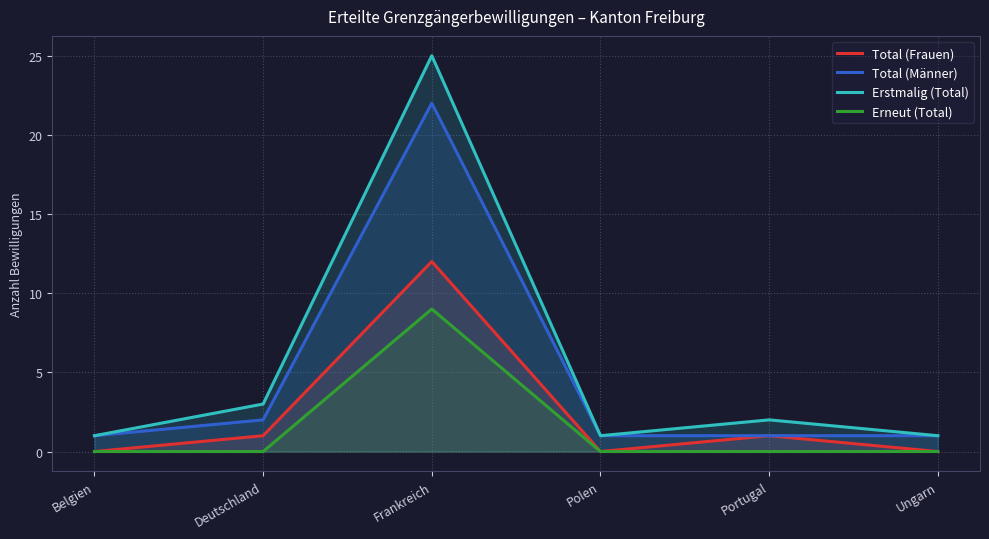

How many positive values does the Total (Frauen) series have?

3